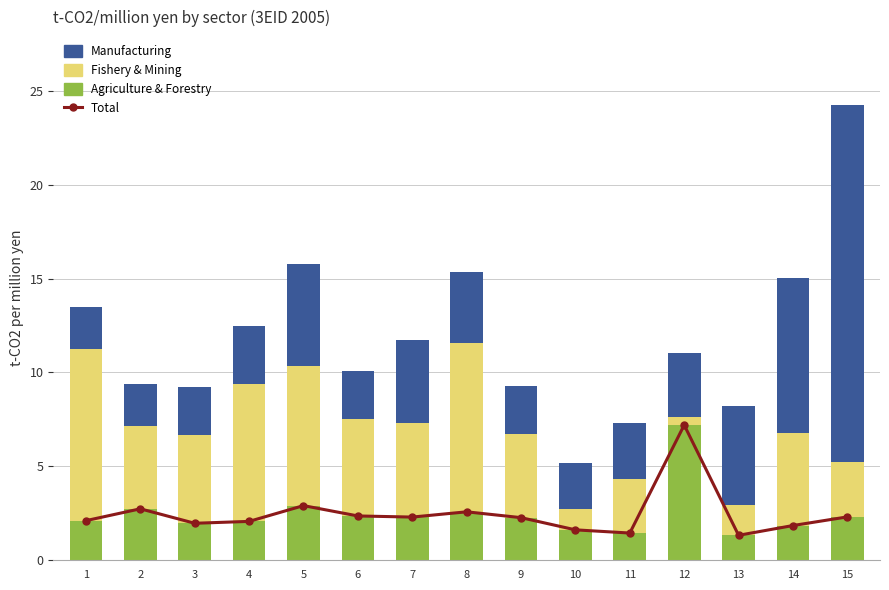

The Total series shows 1.6 at 10. True or false?

True